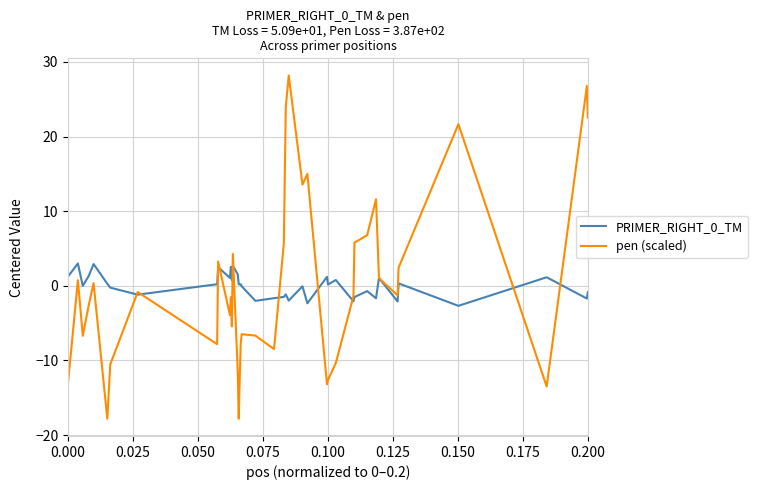

Which series has the widest spread of values?

pen (scaled)